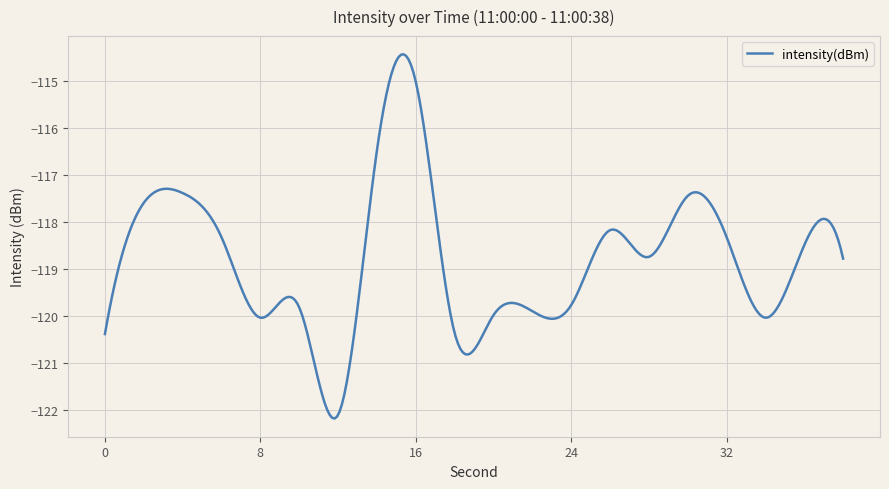

What is the difference between the maximum and minimum values?

7.7